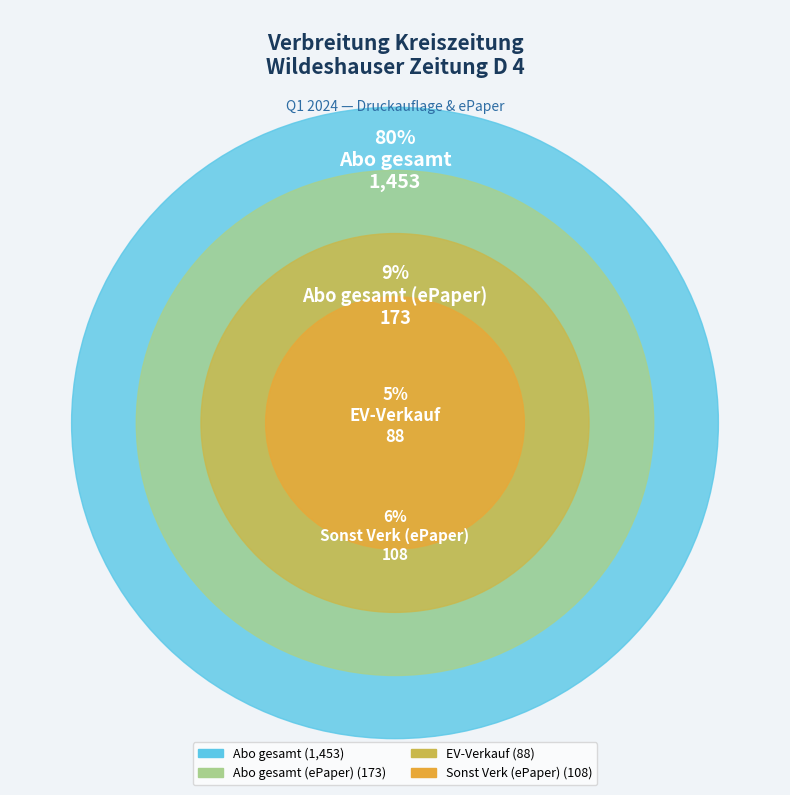

To the nearest percent, what percentage of the pie is Abo gesamt?

80%